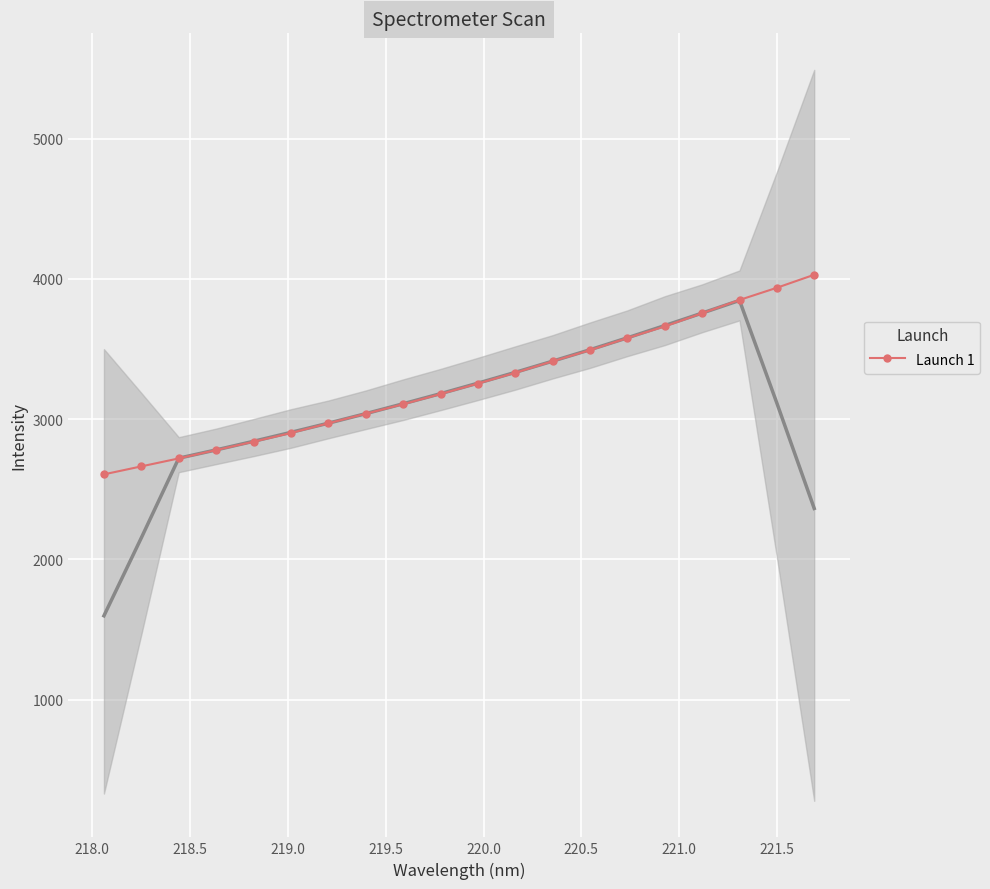

What is the maximum value for Launch 1?

4029.5